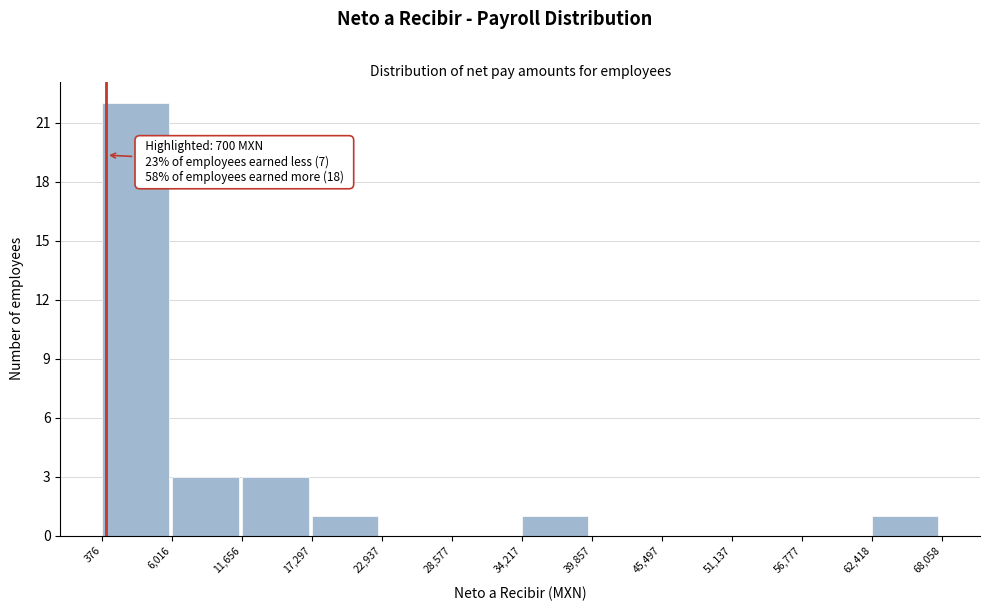

Which range on the x-axis has the tallest bar?

376 to 6,016